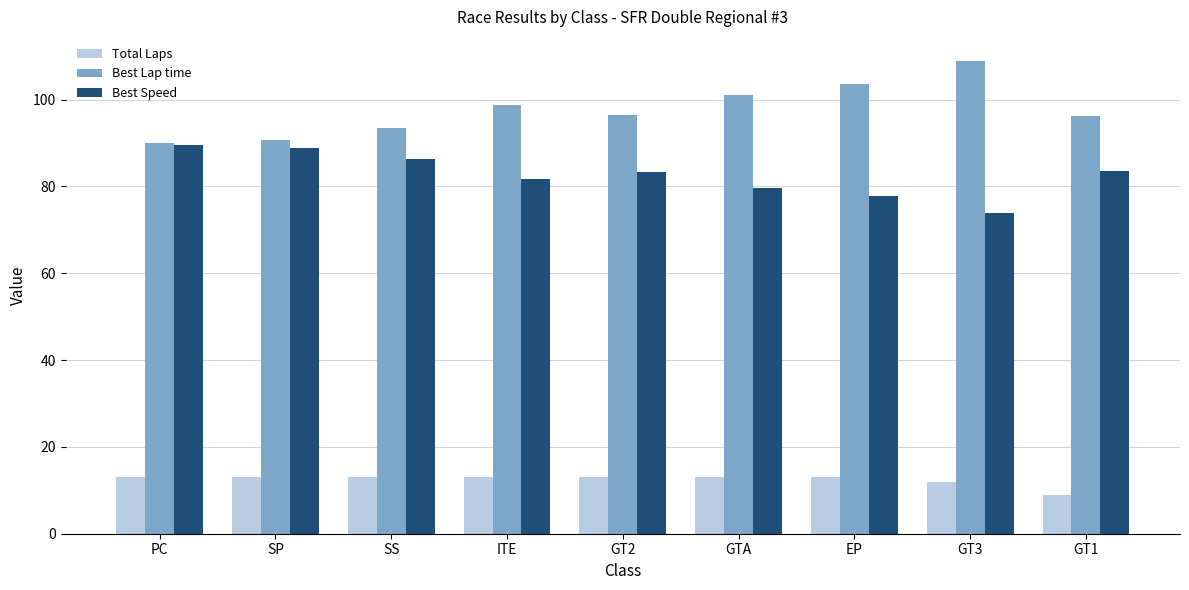

The value of Total Laps at EP is 6.6. True or false?

False